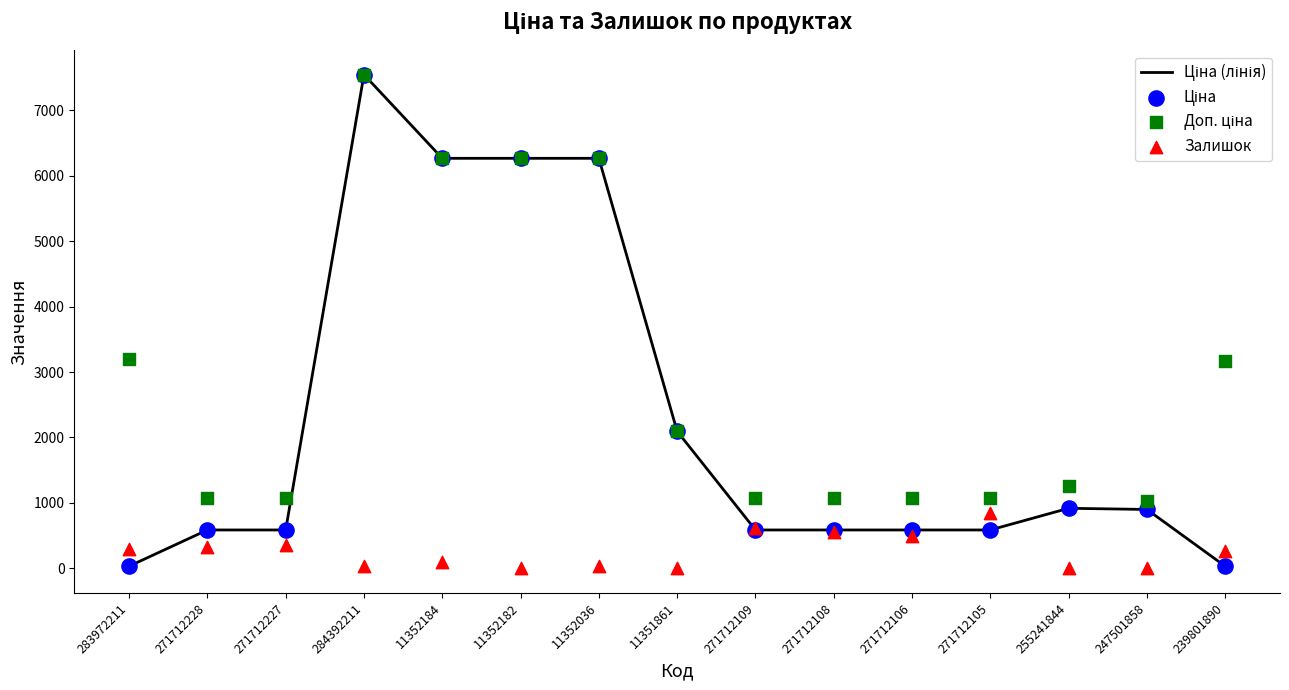

Which series reaches the minimum Y coordinate?

Залишок